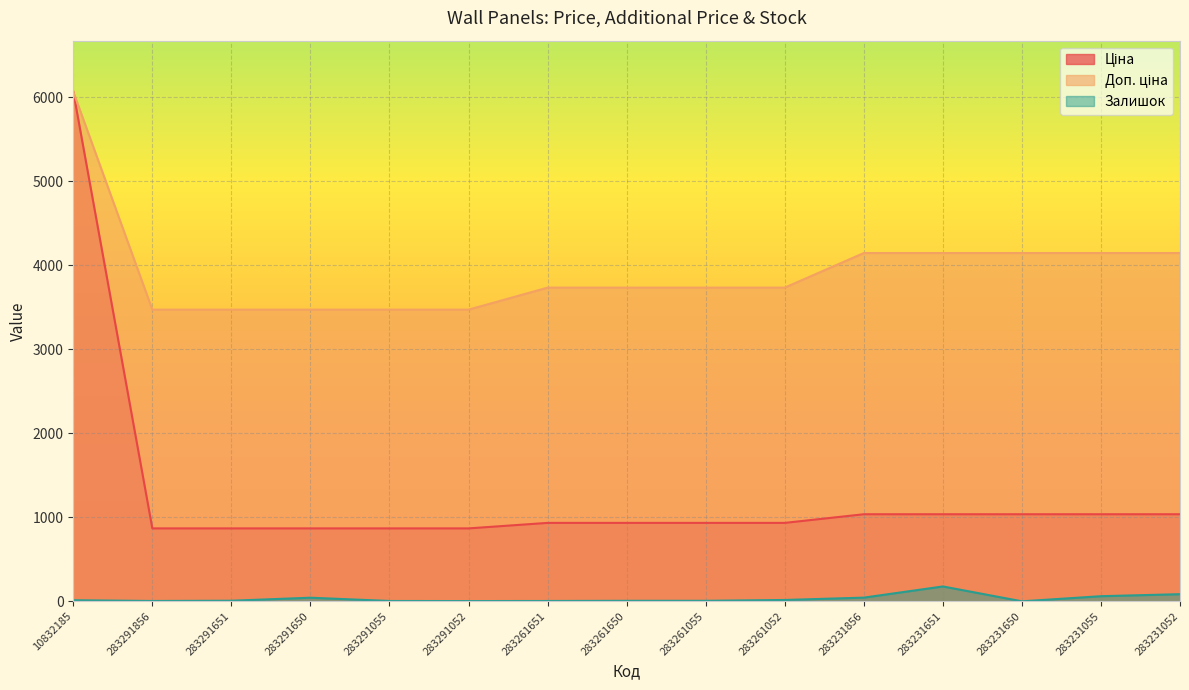

Which category has the highest value across all series?

10832185